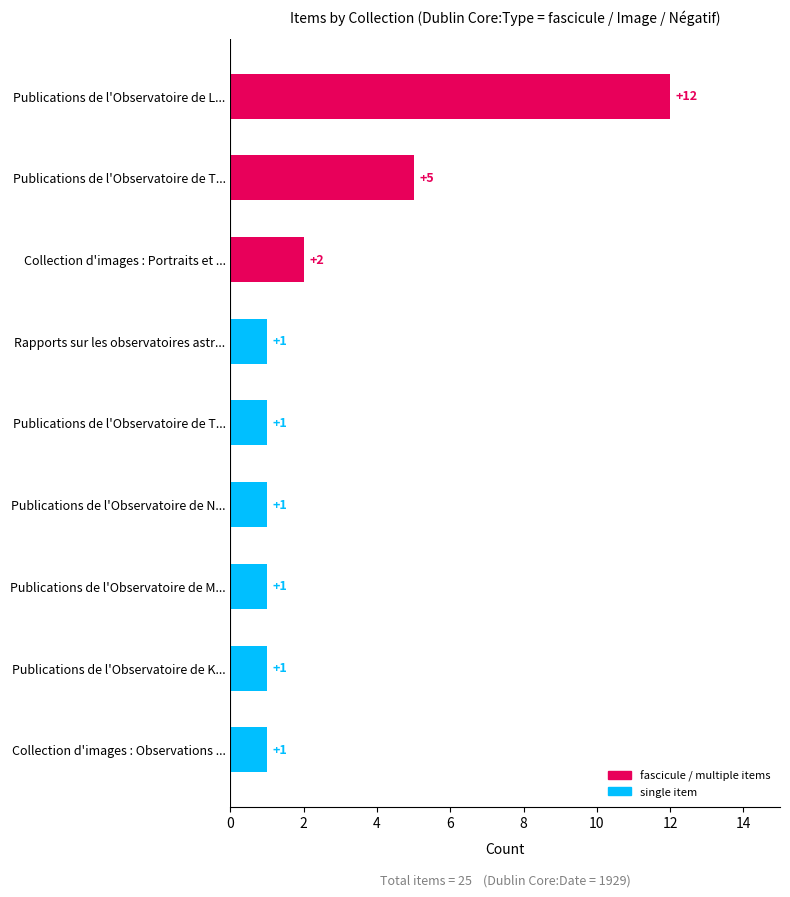

What is the difference between the maximum and minimum values?

11